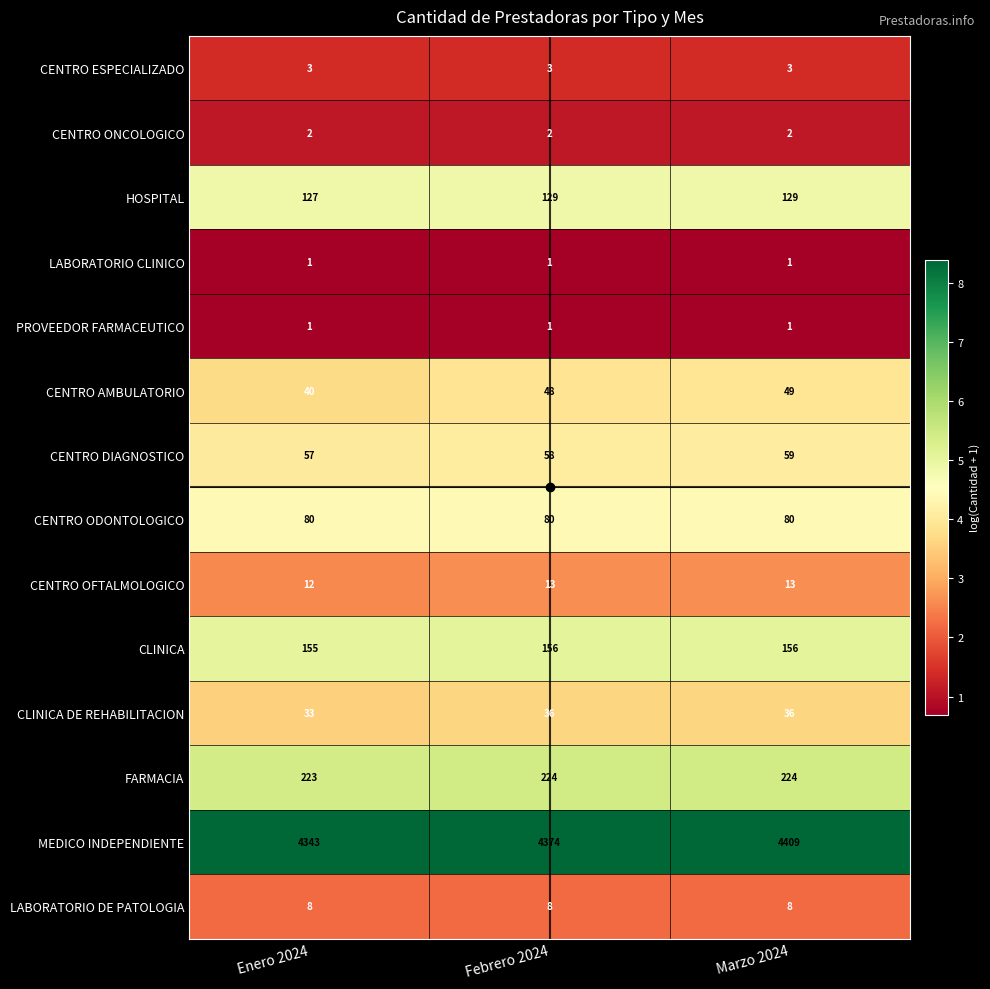

Which category has the lowest value in the CENTRO AMBULATORIO series?

Enero 2024